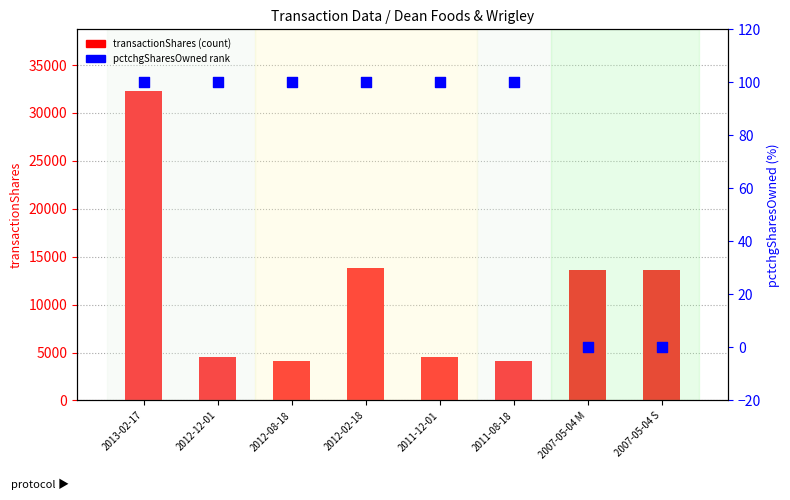

Which series has the largest total across all categories?

transactionShares